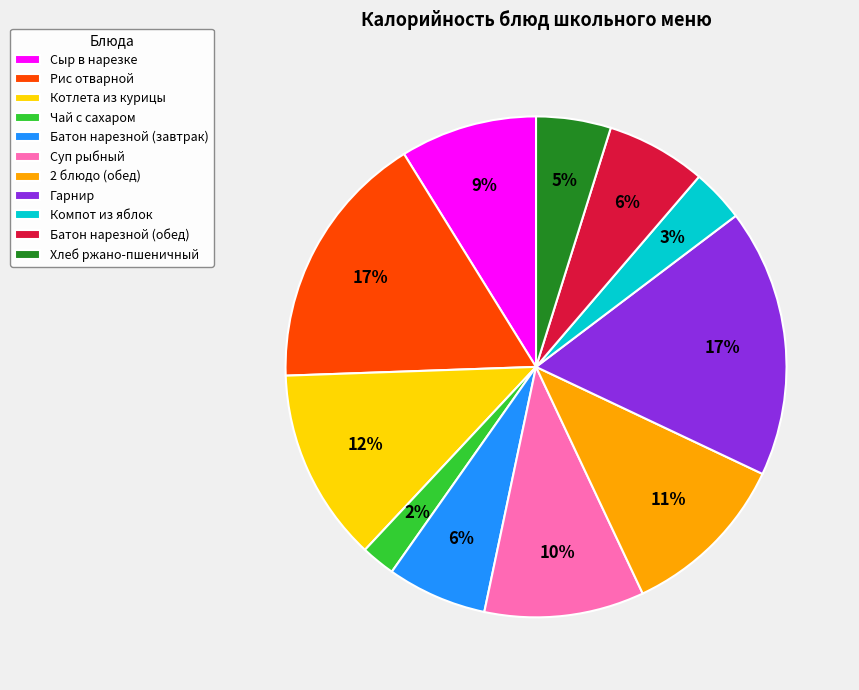

Is the sum of Гарнир and Сыр в нарезке greater than half?

No